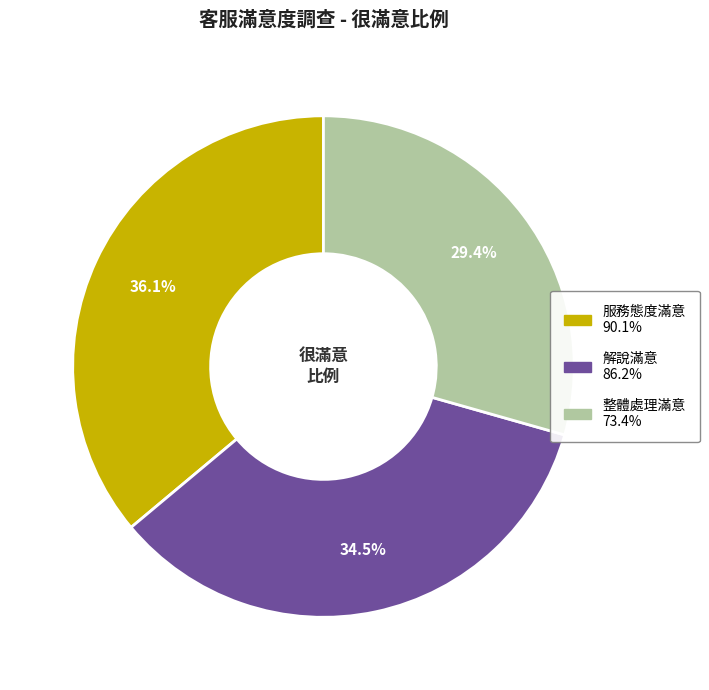

Count the number of slices in the pie.

3